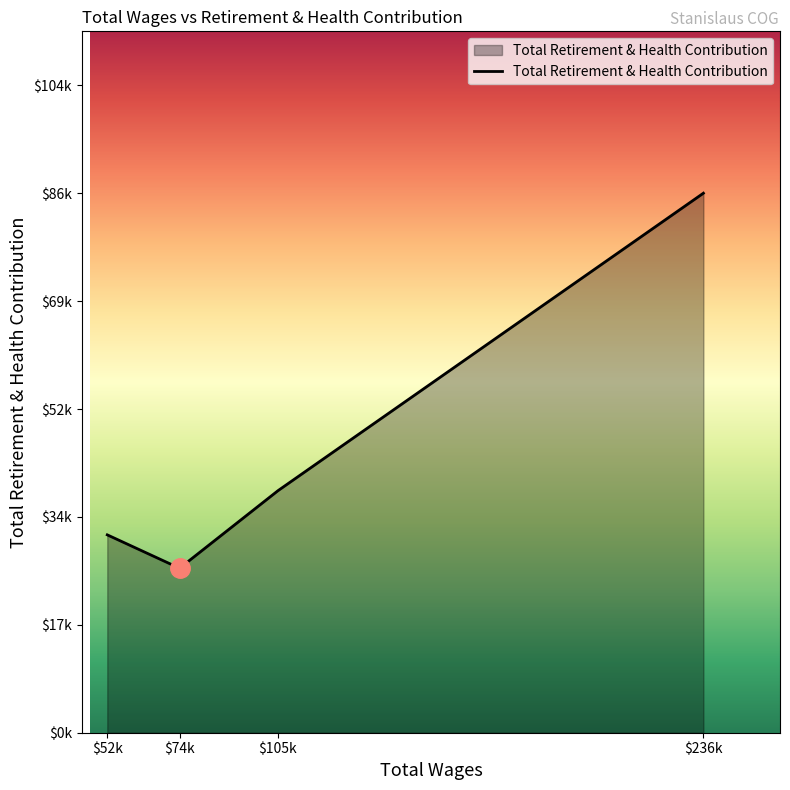

What is the difference between the maximum and second lowest values?

55044